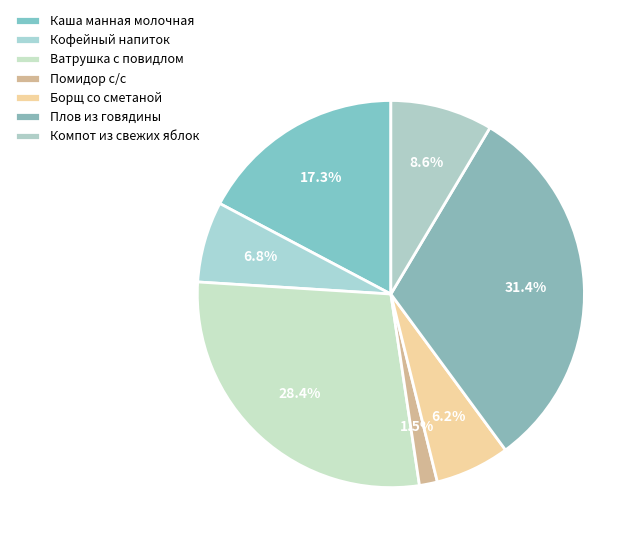

Is it true that Каша манная молочная is 17% of the pie?

True